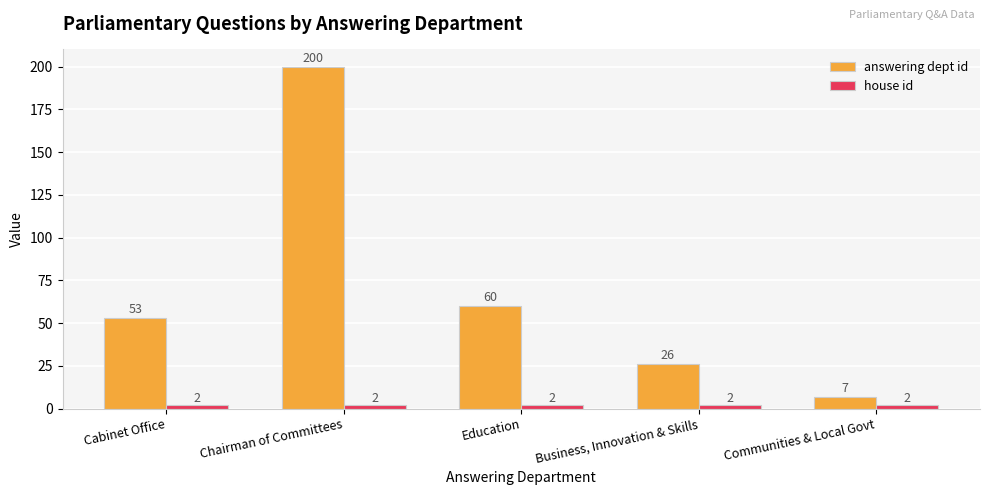

Which series has the largest total across all categories?

answering dept id